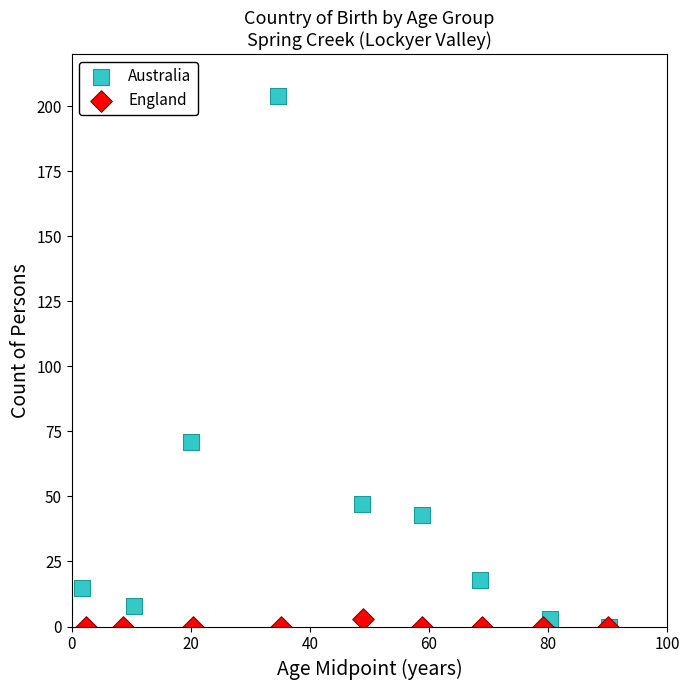

Which series contains the highest Y value?

Australia